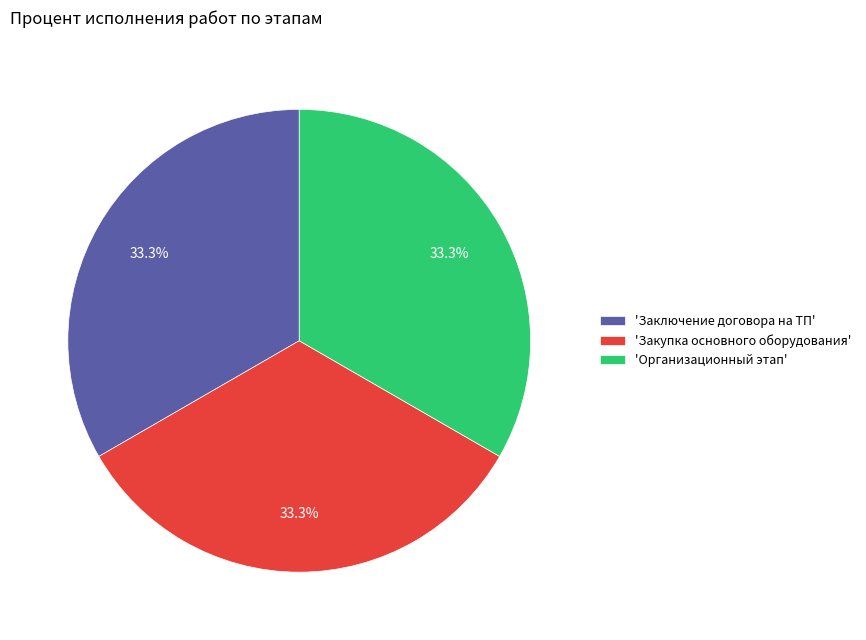

What is the total percentage of 'Закупка основного оборудования' and 'Организационный этап'?

66.7%